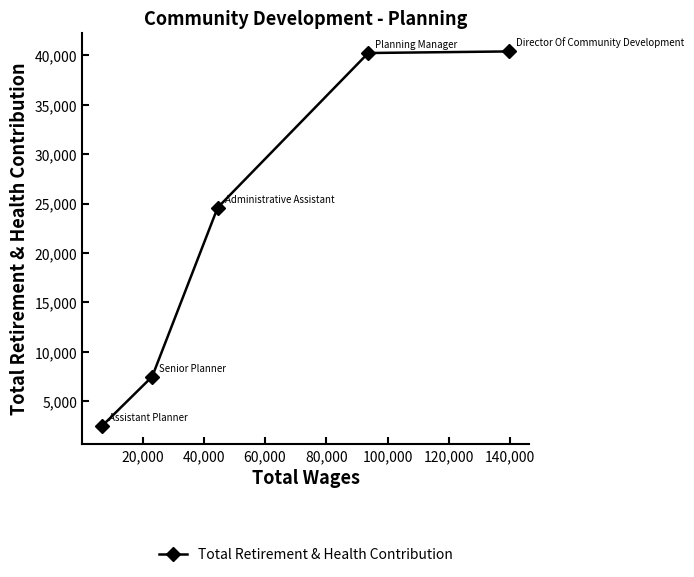

What is the average value?

23052